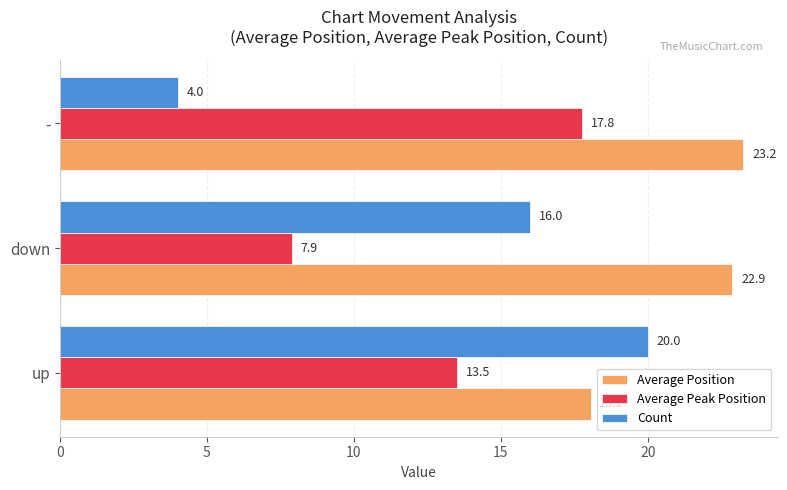

What is the lowest value of the Count series?

4.0